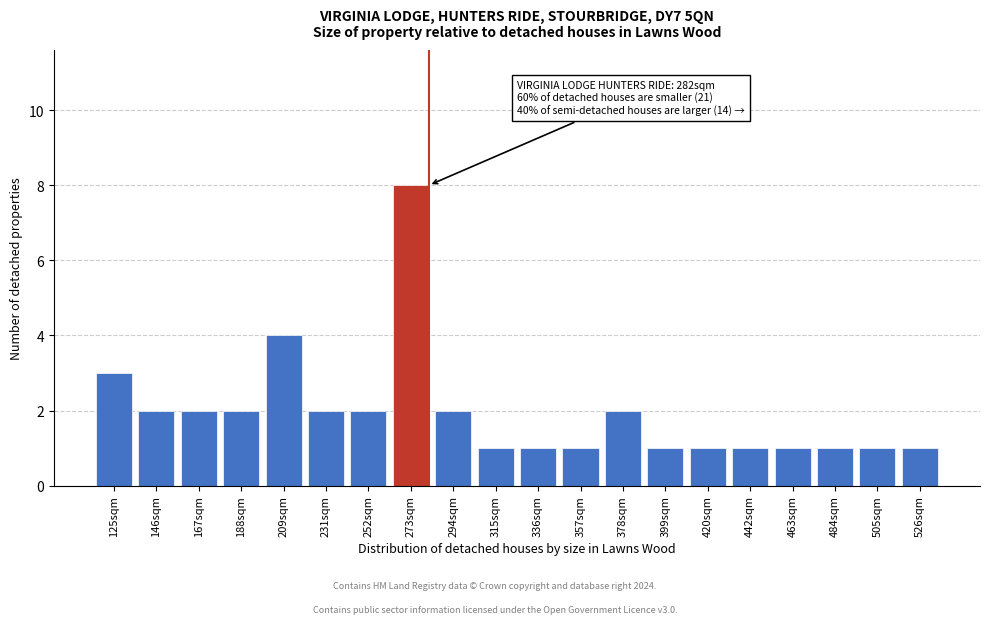

Reading left to right, extract all data points from this chart.

3	2	2	2	4	2	2	8	2	1	1	1	2	1	1	1	1	1	1	1